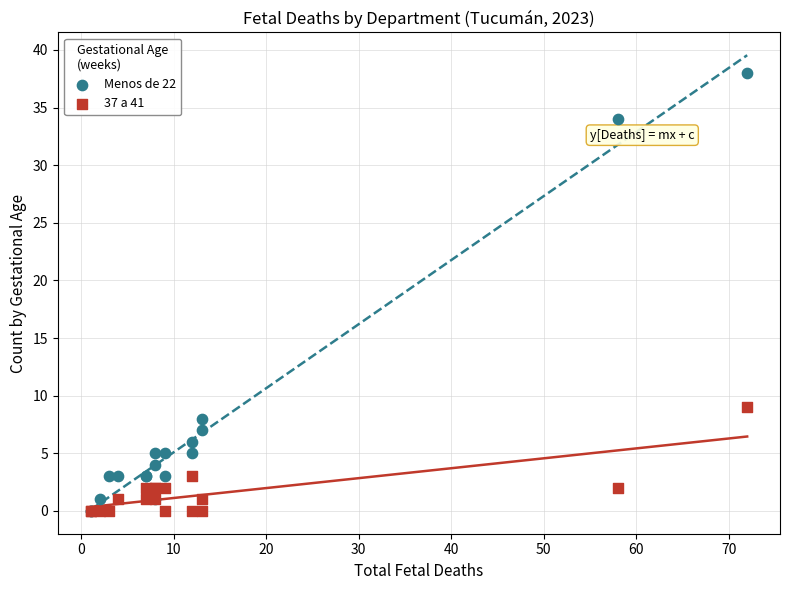

In the Menos de 22 series, what Y value is closest to 19?

8